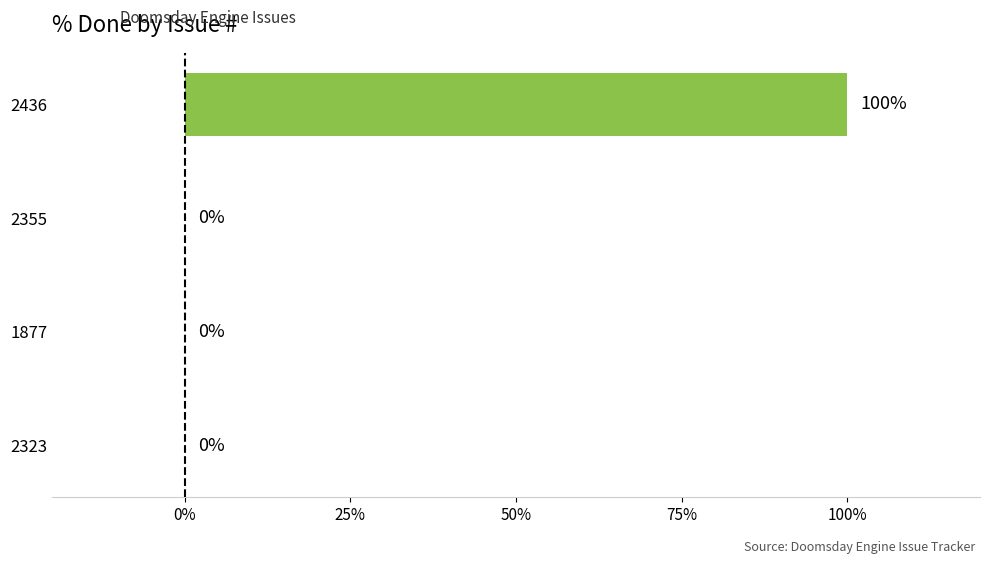

Reading bottom to top, list all the values displayed in this chart.

2323=0	1877=0	2355=0	2436=100